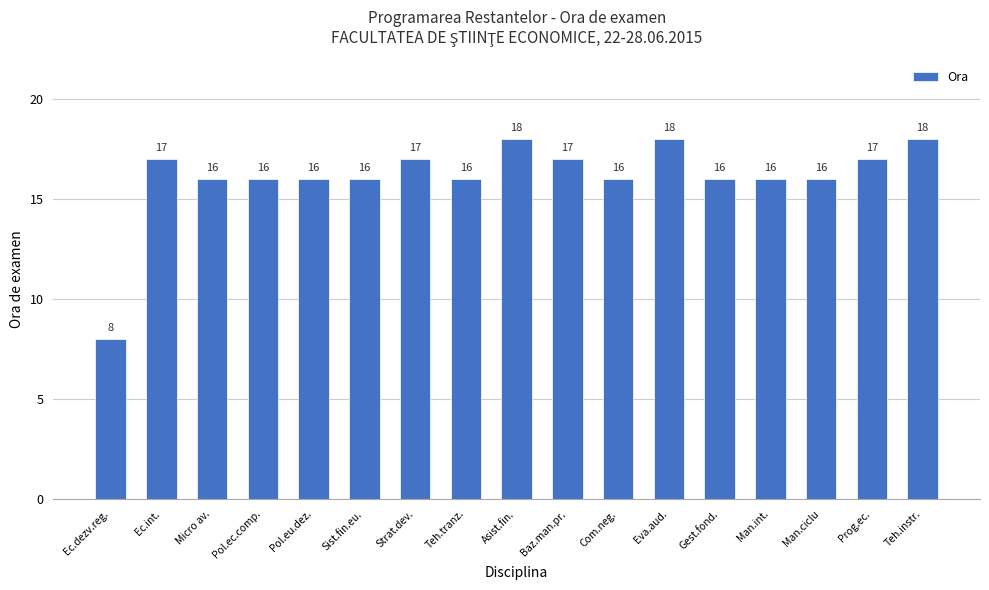

Are the bars grouped side by side (vs. stacked)?

No